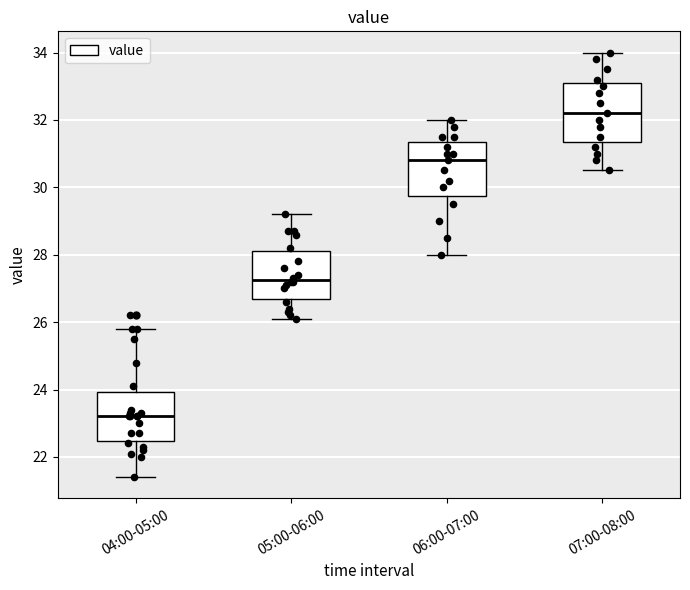

Where is the lower edge of the box for 05:00-06:00 on the y-axis? The values are not printed on the chart, so give them approximately, as read against the axis.

26.8